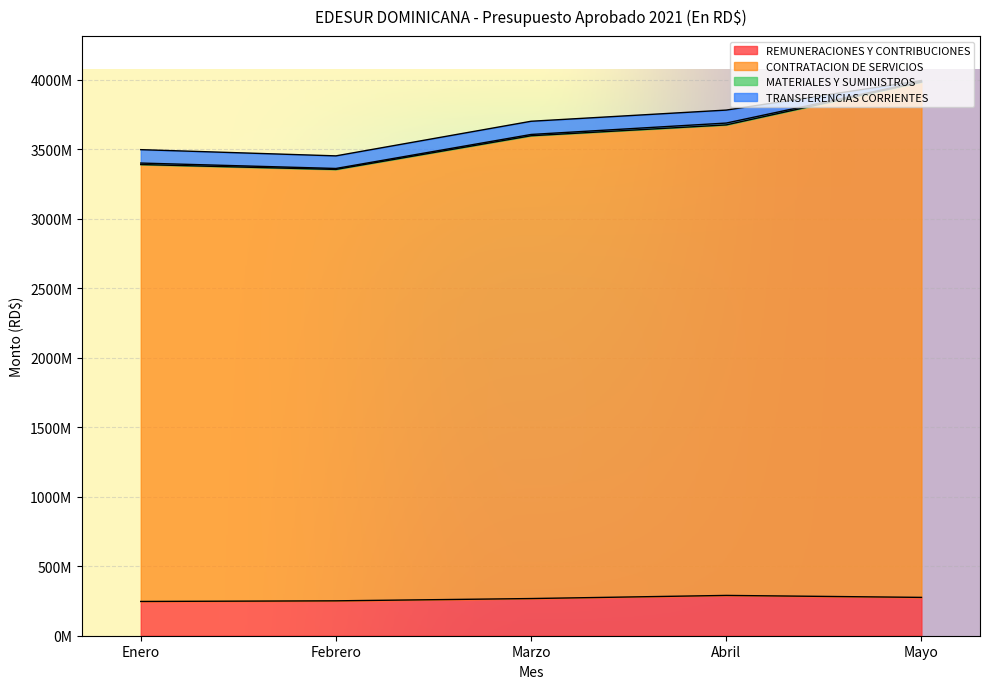

Which category has the lowest value in the REMUNERACIONES Y CONTRIBUCIONES series?

Enero